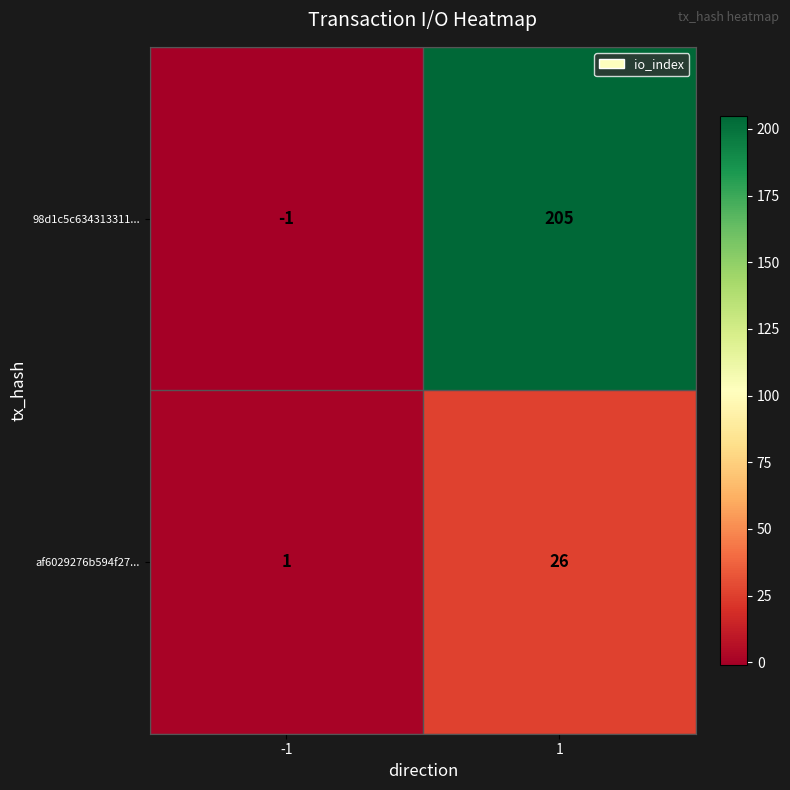

What value does the 98d1c5c634313311... series have at 1, to the nearest 5?

205